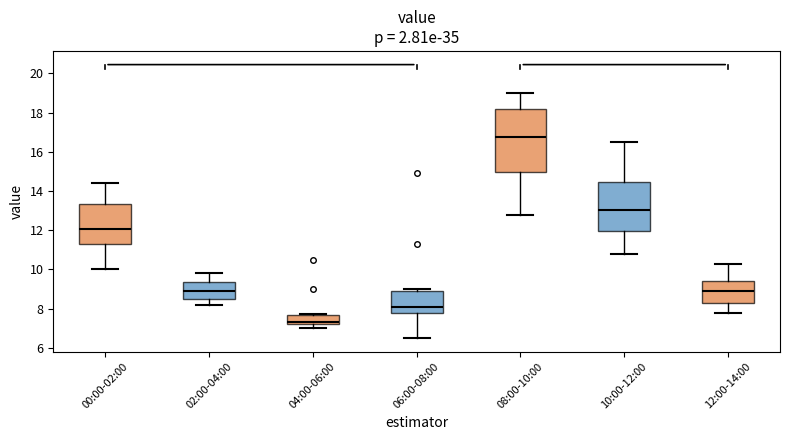

Reading left to right, read every box against the y-axis: the position of its median line, the range the box covers, and the ends of its whiskers. The values are not printed on the chart, so give them approximately, as read against the axis.

00:00-02:00: median 12.0, box 11.2 to 13.4, whiskers 10.0 to 14.4
02:00-04:00: median 9.0, box 8.6 to 9.4, whiskers 8.2 to 9.8
04:00-06:00: median 7.4, box 7.2 to 7.6, whiskers 7.0 to 7.8
06:00-08:00: median 8.0, box 7.8 to 9.0, whiskers 6.6 to 9.0 (just above the box's upper edge)
08:00-10:00: median 16.8, box 15.0 to 18.2, whiskers 12.8 to 19.0
10:00-12:00: median 13.0, box 12.0 to 14.4, whiskers 10.8 to 16.6
12:00-14:00: median 9.0, box 8.2 to 9.4, whiskers 7.8 to 10.4